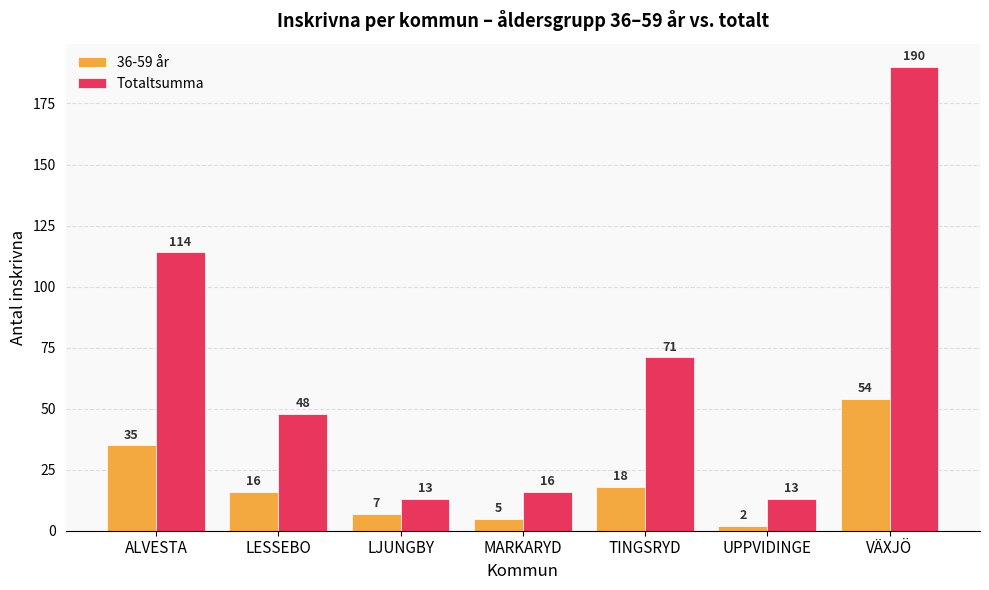

Read the Totaltsumma value at MARKARYD.

16